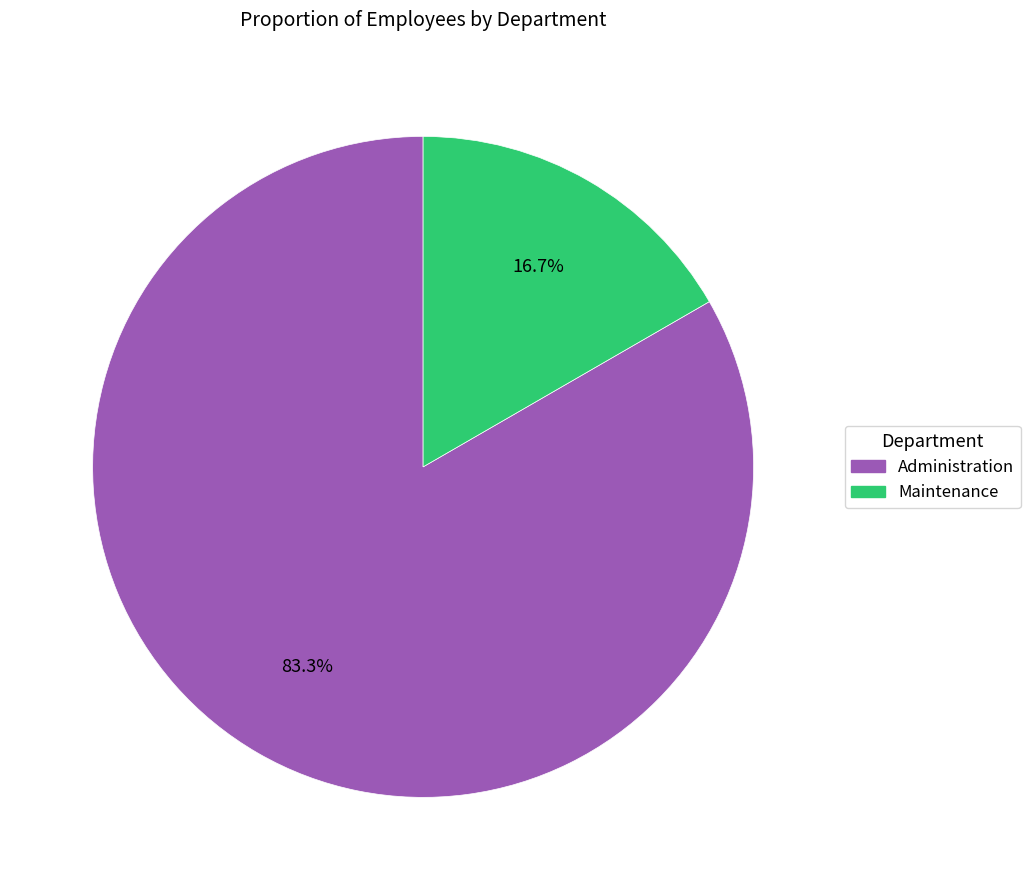

What is the smallest slice in the pie chart?

Maintenance